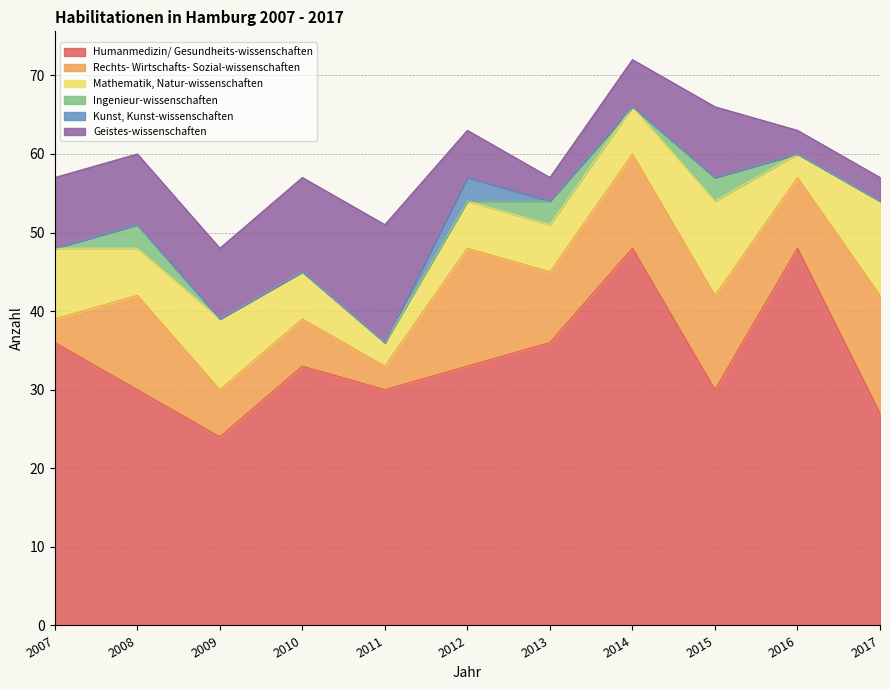

Rank the series by their maximum value, from highest to lowest.

Humanmedizin/ Gesundheits-wissenschaften, Rechts- Wirtschafts- Sozial-wissenschaften, Geistes-wissenschaften, Mathematik, Natur-wissenschaften, Ingenieur-wissenschaften, Kunst, Kunst-wissenschaften